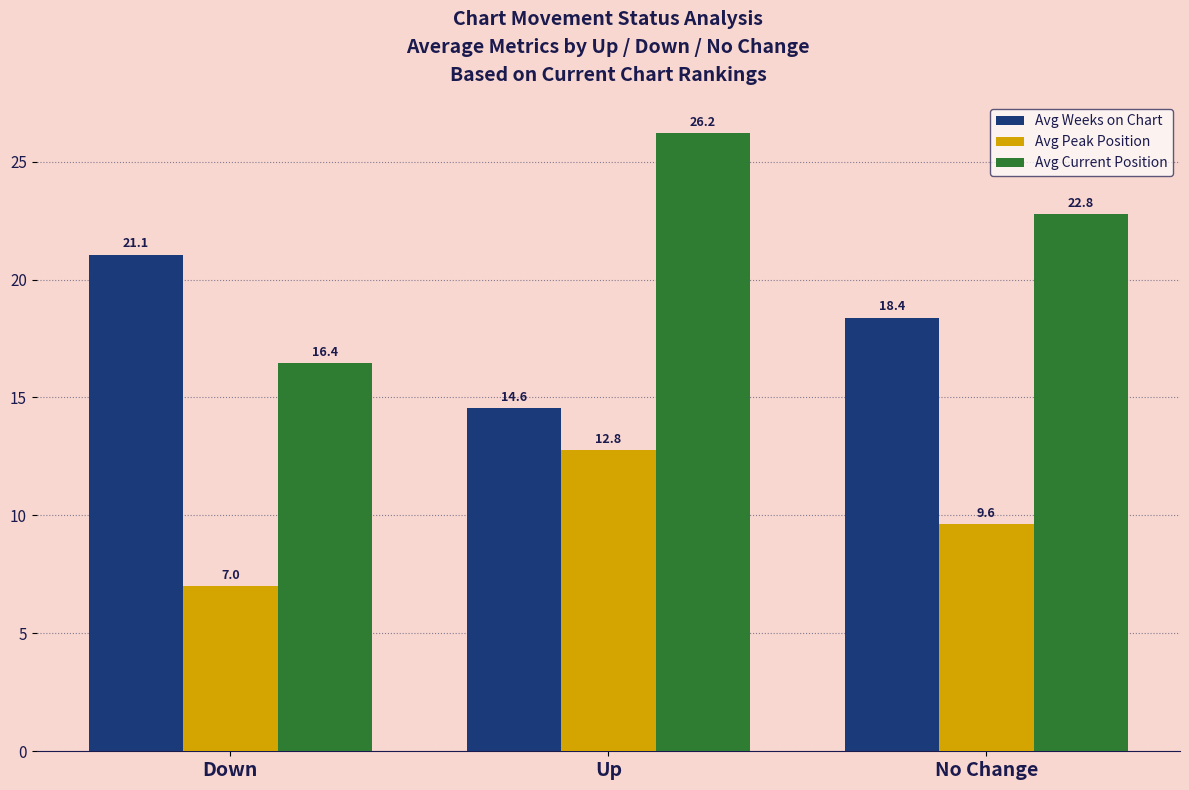

What are all the series names shown in the legend?

Avg Weeks on Chart, Avg Peak Position, Avg Current Position